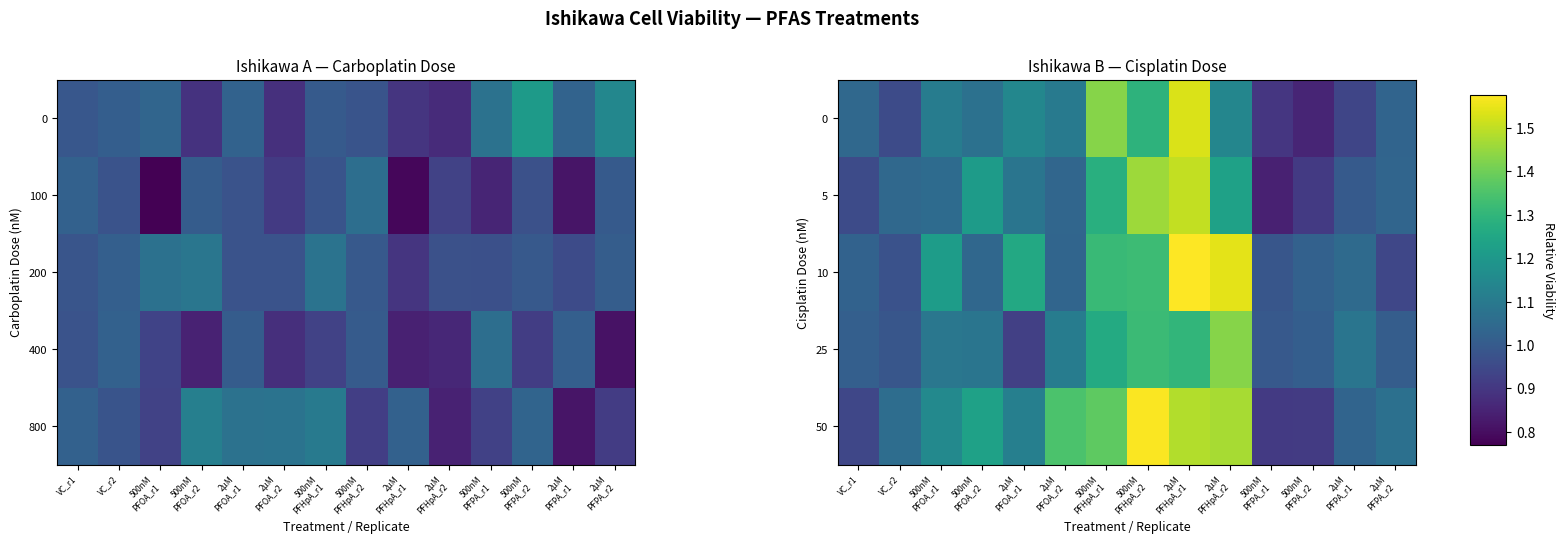

What is the minimum value for 0?

0.9